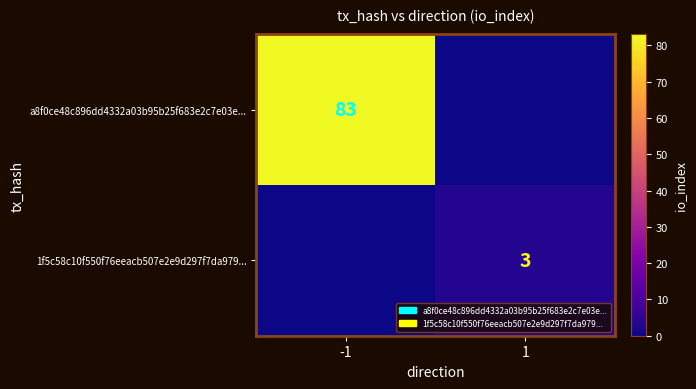

True or false: a8f0ce48c896dd4332a03b95b25f683e2c7e03e... has a value of 83 at -1.

True